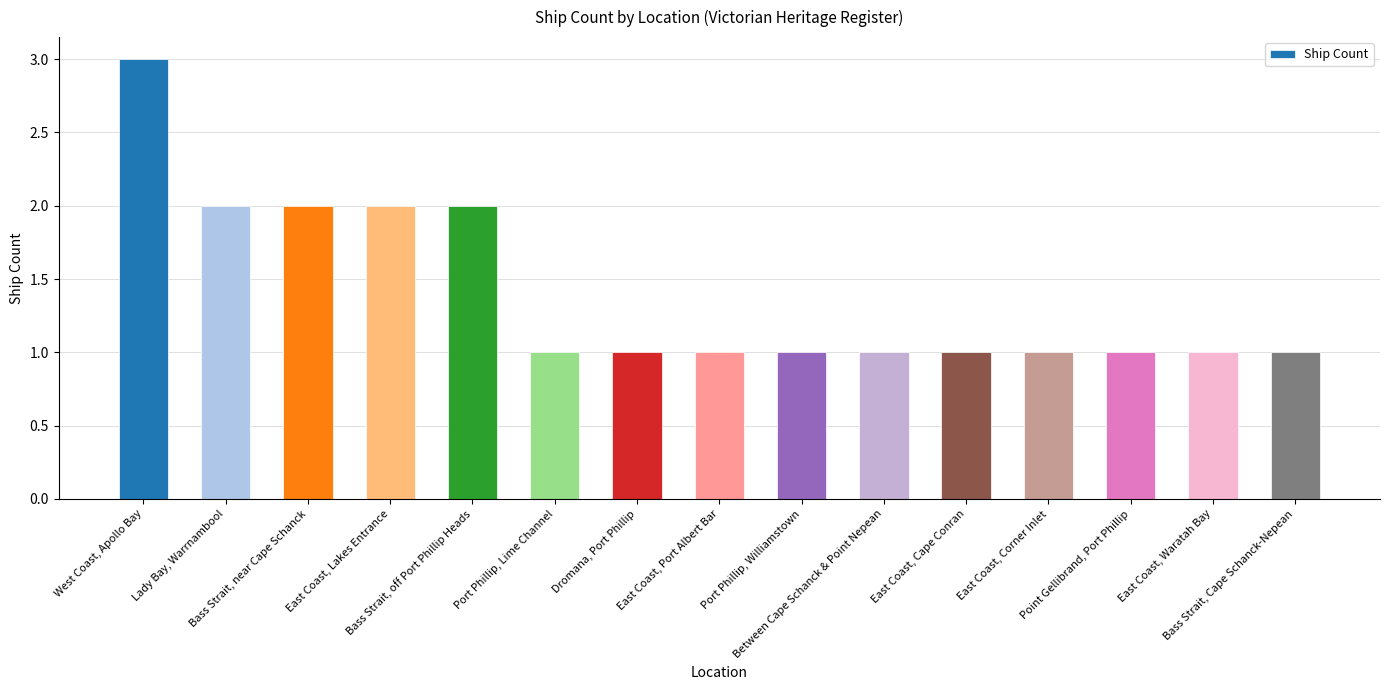

What is the greatest value displayed?

3